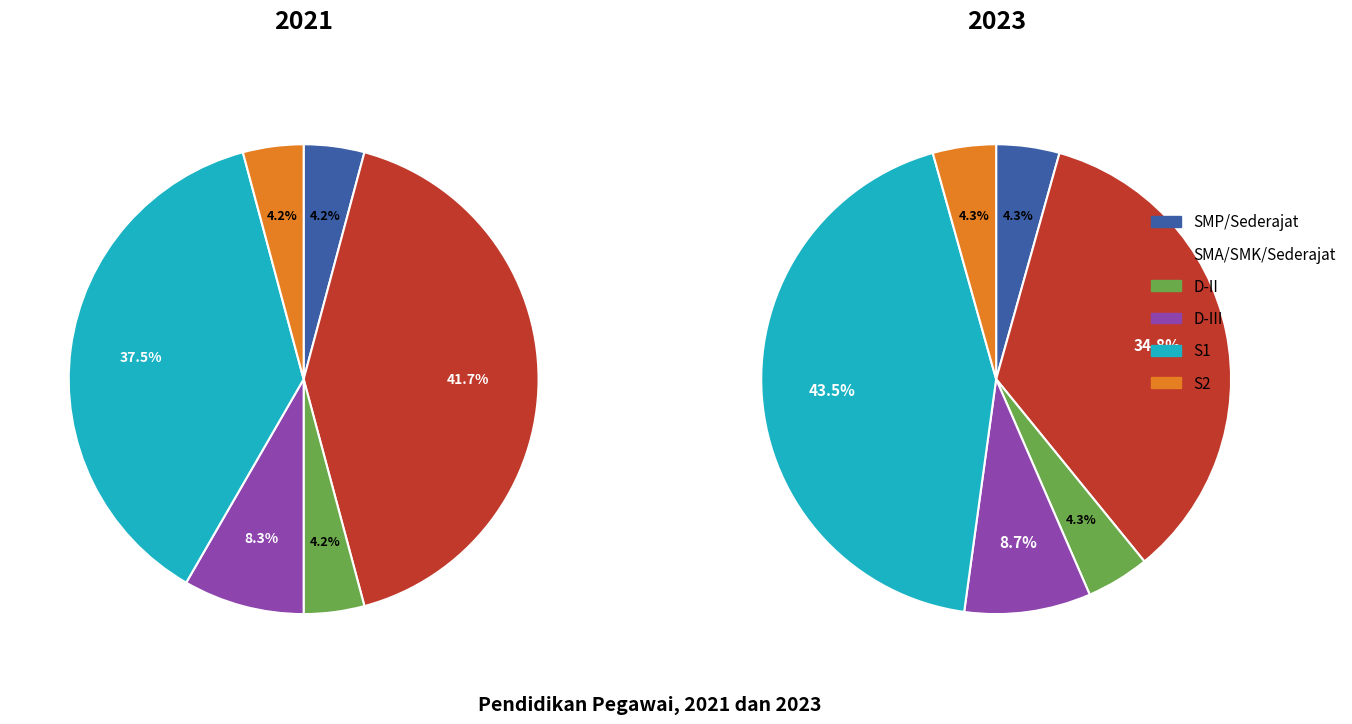

What is the smallest slice in the pie chart?

SMP/Sederajat